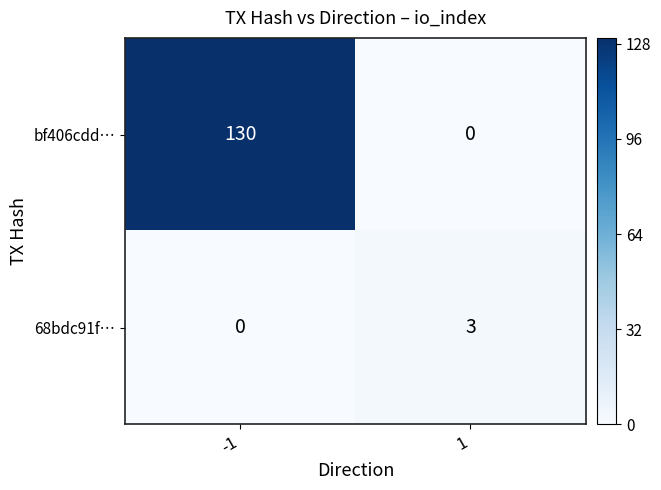

Which series changed the most between -1 and 1?

bf406cdd…